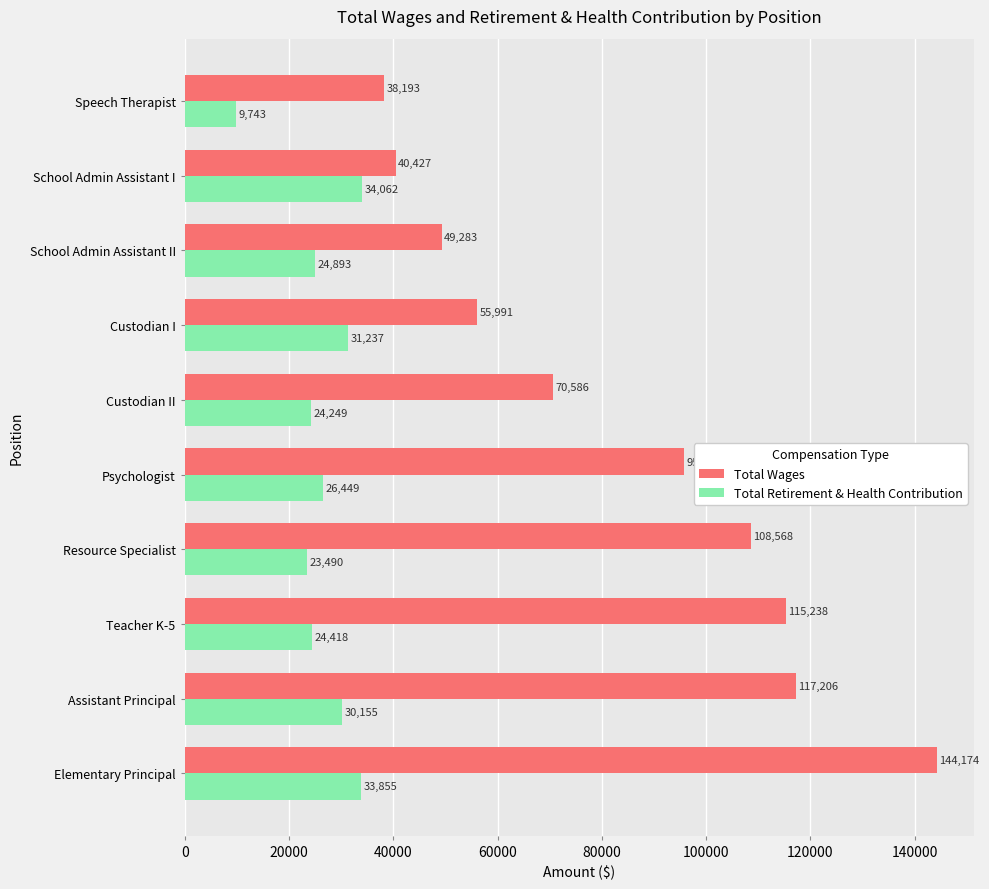

Which series has the widest spread of values?

Total Wages